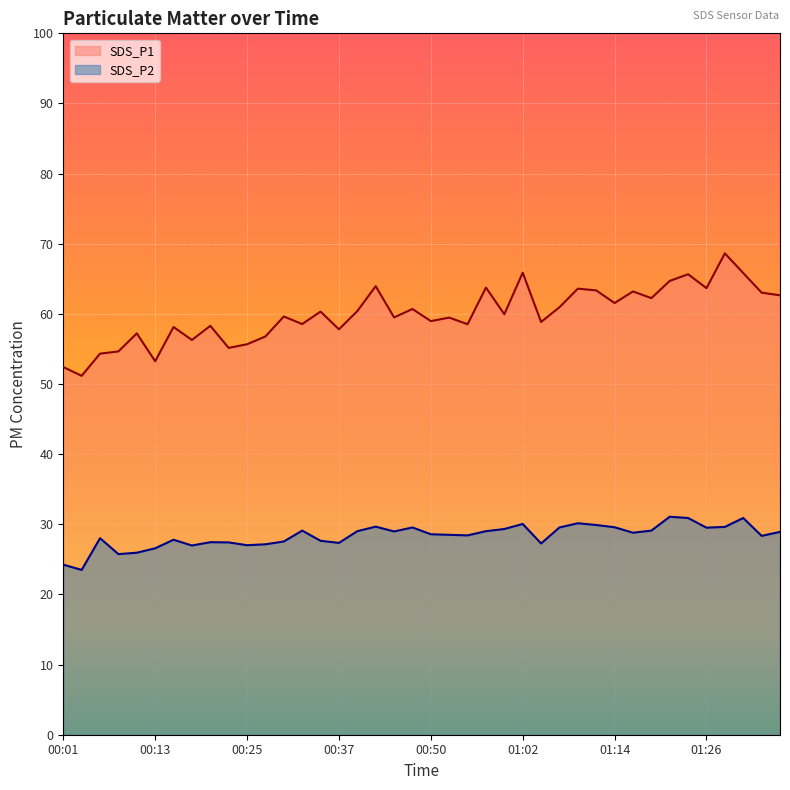

At which label is SDS_P1 closest to 59?

00:50